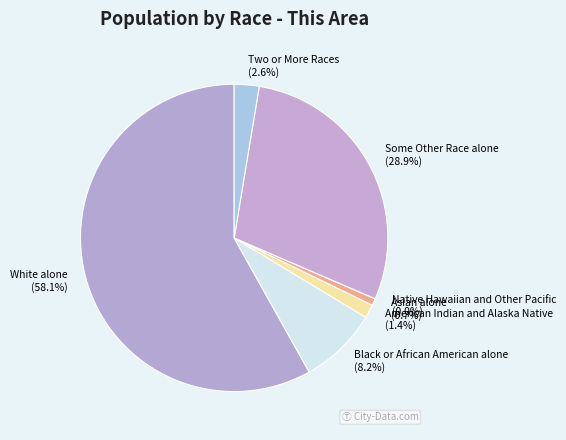

The White alone slice represents 66% of the pie. True or false?

False